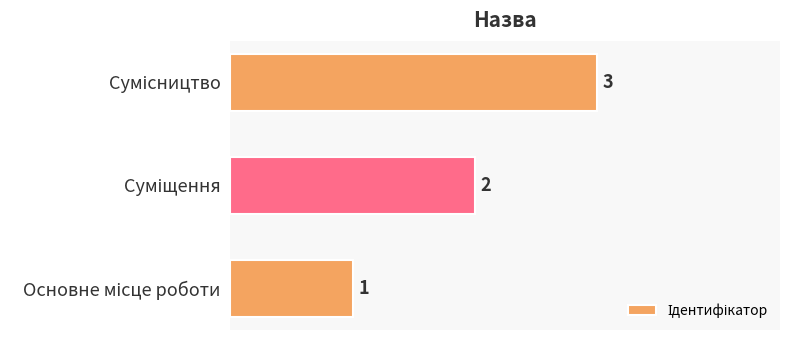

How many values are between 1 and 3?

3